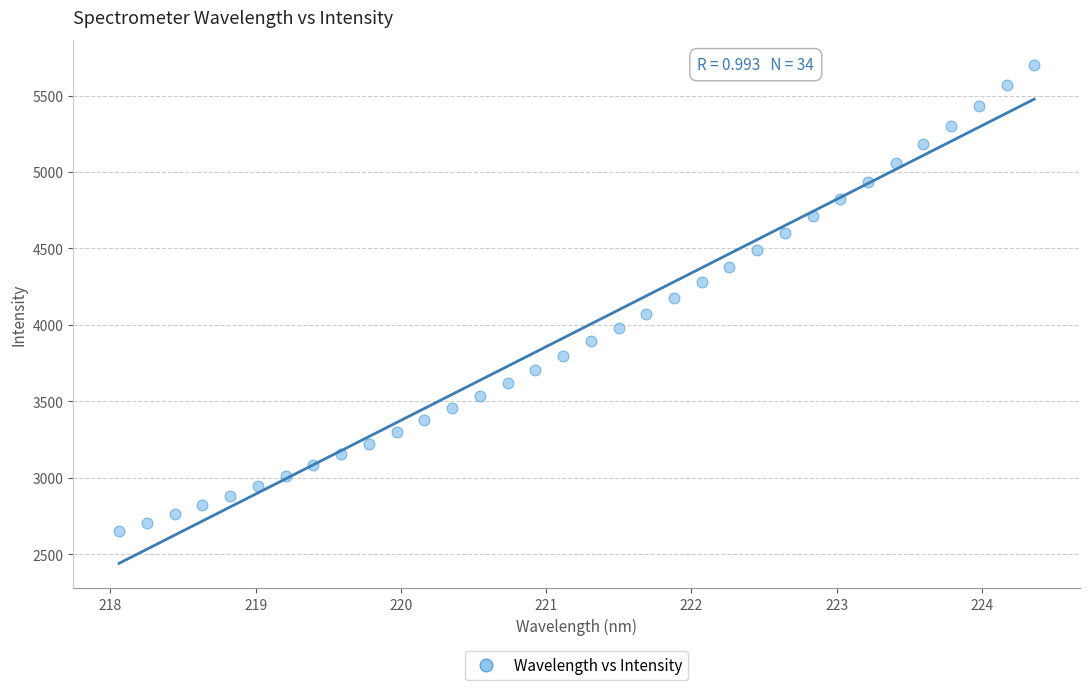

What is the range of Y values (max minus min)?

3051.9